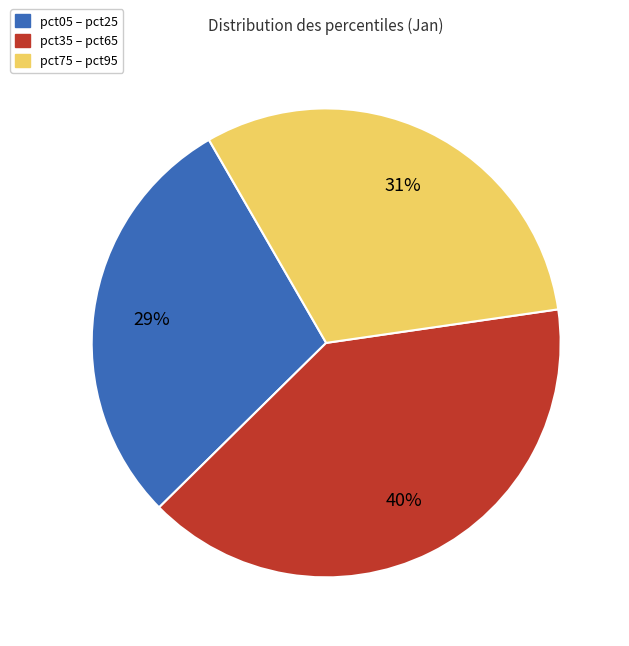

To the nearest percent, what portion does pct05 – pct25 represent?

29%